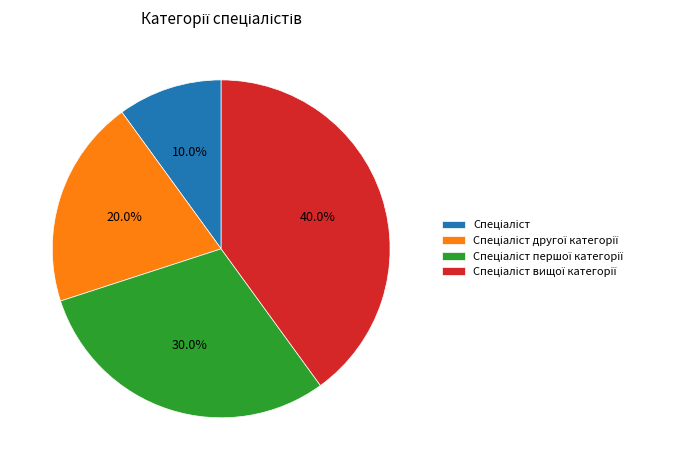

Does any single category account for the majority?

No